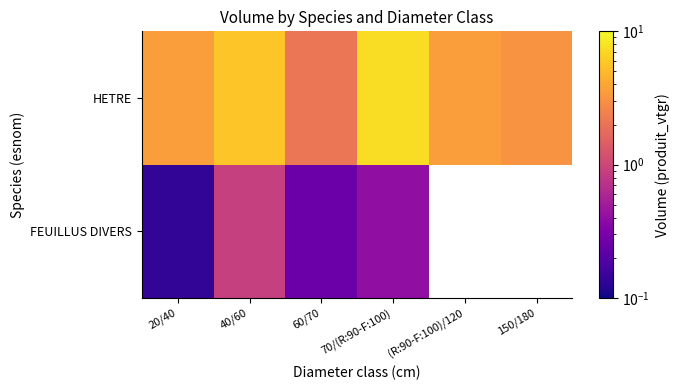

What is the greatest value displayed?

7.3